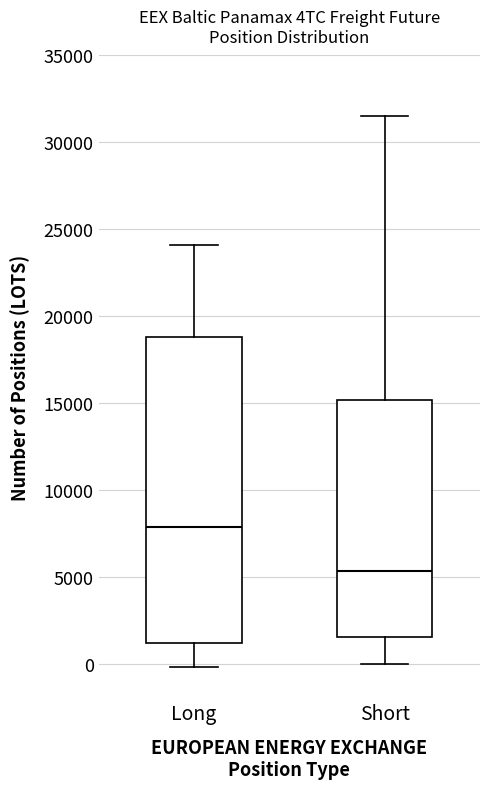

Reading left to right, read every box against the y-axis: the position of its median line, the range the box covers, and the ends of its whiskers. The values are not printed on the chart, so give them approximately, as read against the axis.

Long: median 8000, box 1000 to 19000, whiskers 0 to 24000
Short: median 5500, box 1500 to 15000, whiskers 0 to 31500